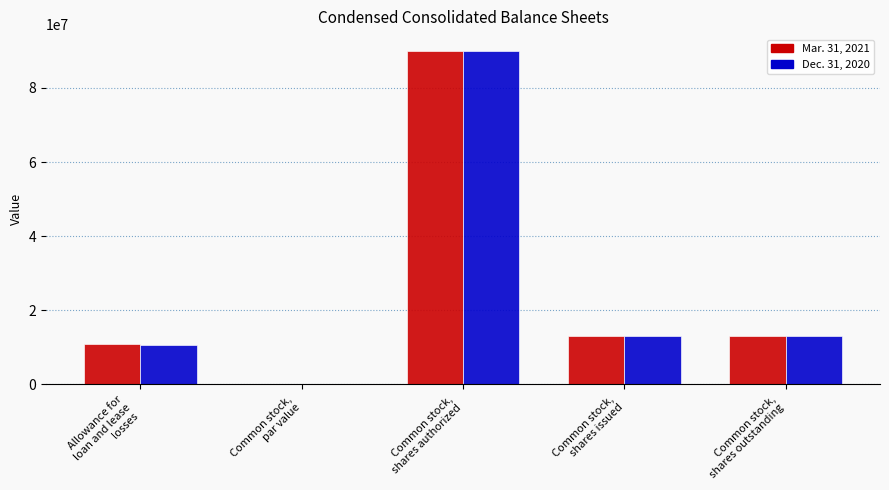

True or false: Mar. 31, 2021 has a value of 4254099.6 at Common stock,
shares outstanding.

False